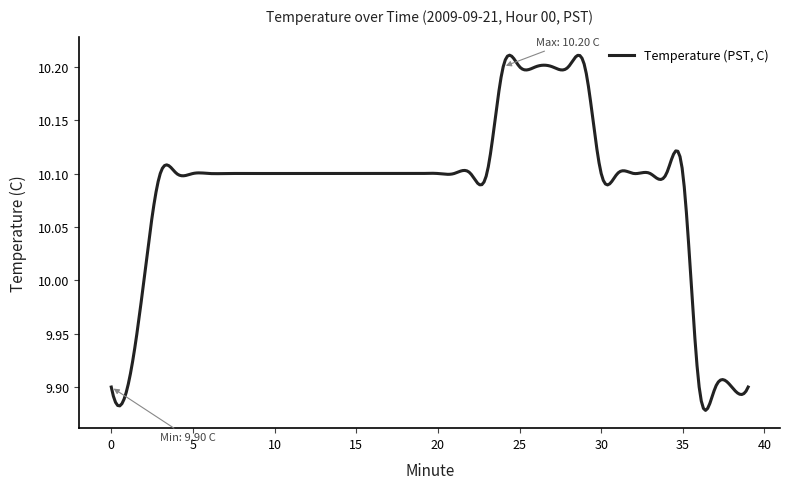

What is the difference between the maximum and minimum values?

0.3